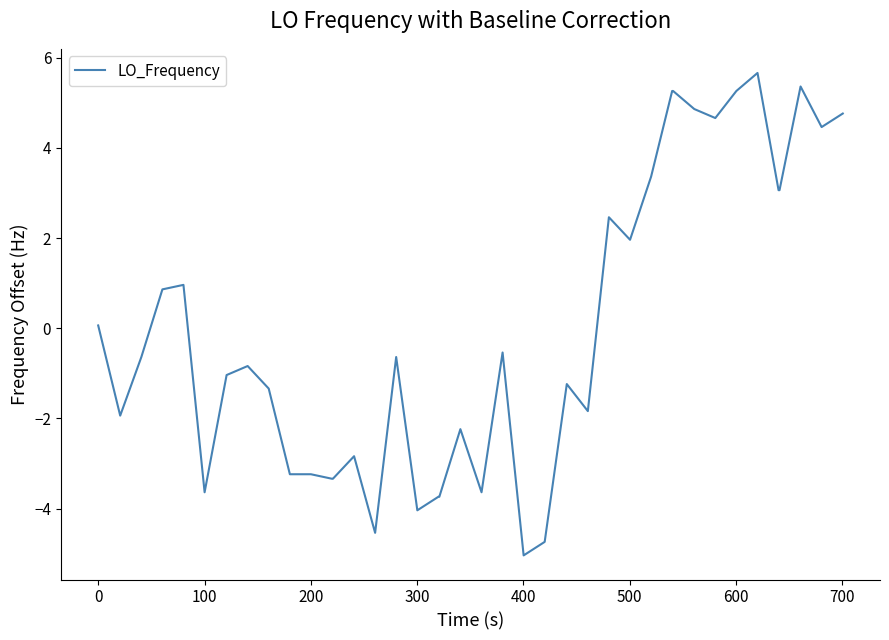

What is the difference between the maximum and minimum values?

10.7